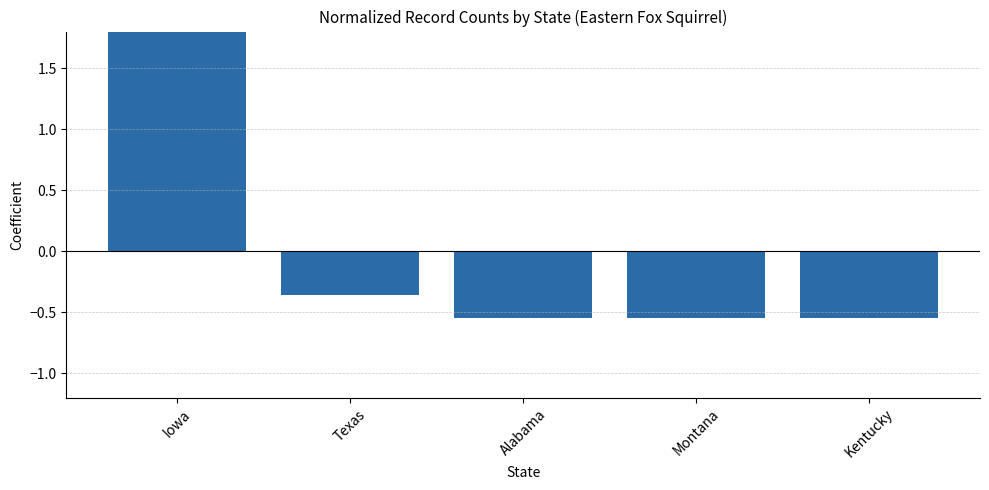

Count the number of data series in this chart.

1